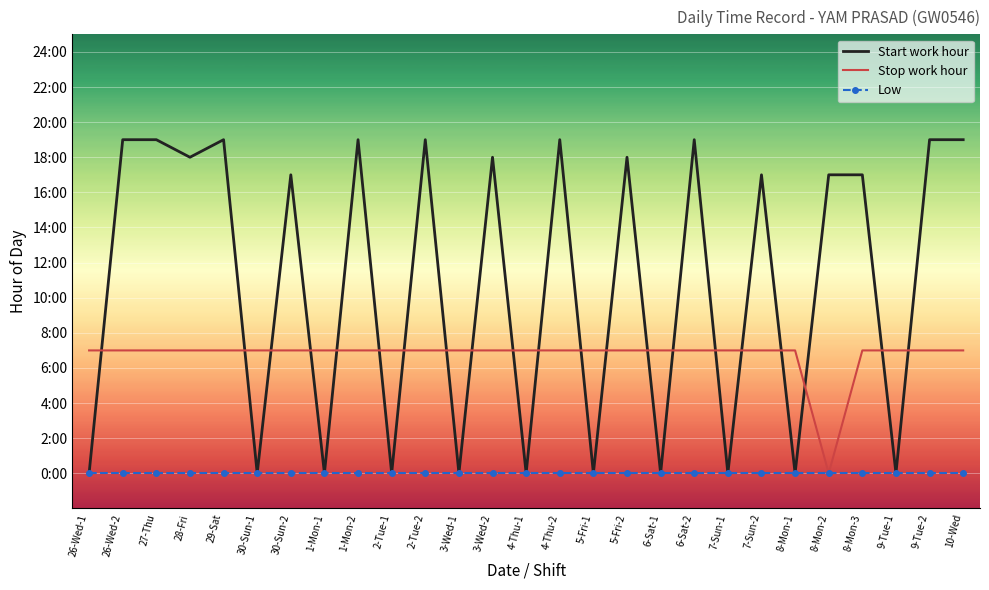

Reading left to right, list all the values displayed in this chart.

Start work hour: 0	19	19	18	19	0	17	0	19	0	19	0	18	0	19	0	18	0	19	0	17	0	17	17	0	19	19
Stop work hour: 7	7	7	7	7	7	7	7	7	7	7	7	7	7	7	7	7	7	7	7	7	7	0	7	7	7	7
Low: 0	0	0	0	0	0	0	0	0	0	0	0	0	0	0	0	0	0	0	0	0	0	0	0	0	0	0